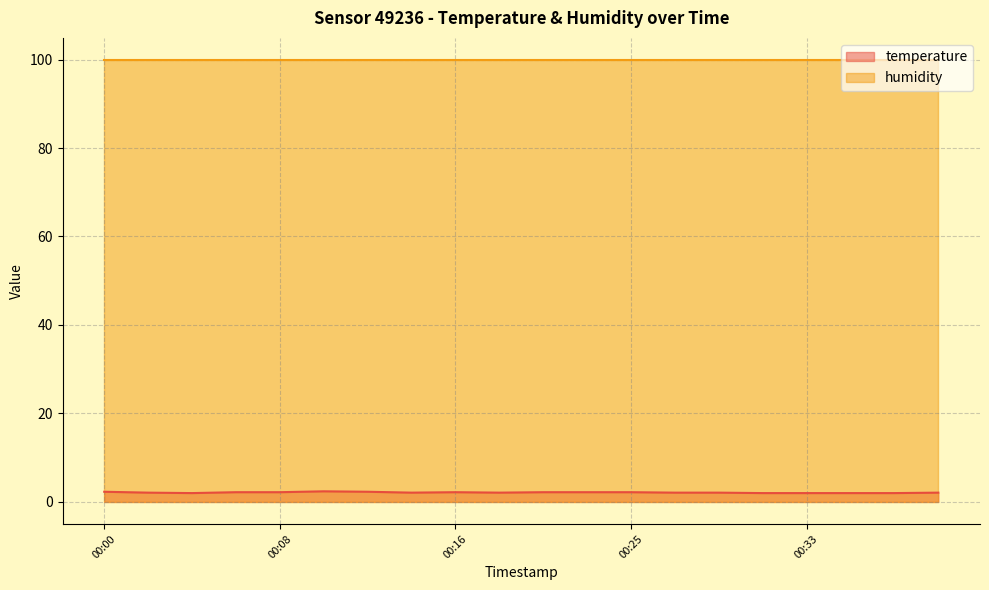

Rank the categories by value from lowest to highest.

00:04, 00:31, 00:33, 00:35, 00:37, 00:02, 00:14, 00:18, 00:27, 00:29, 00:39, 00:06, 00:08, 00:16, 00:21, 00:23, 00:25, 00:00, 00:12, 00:10